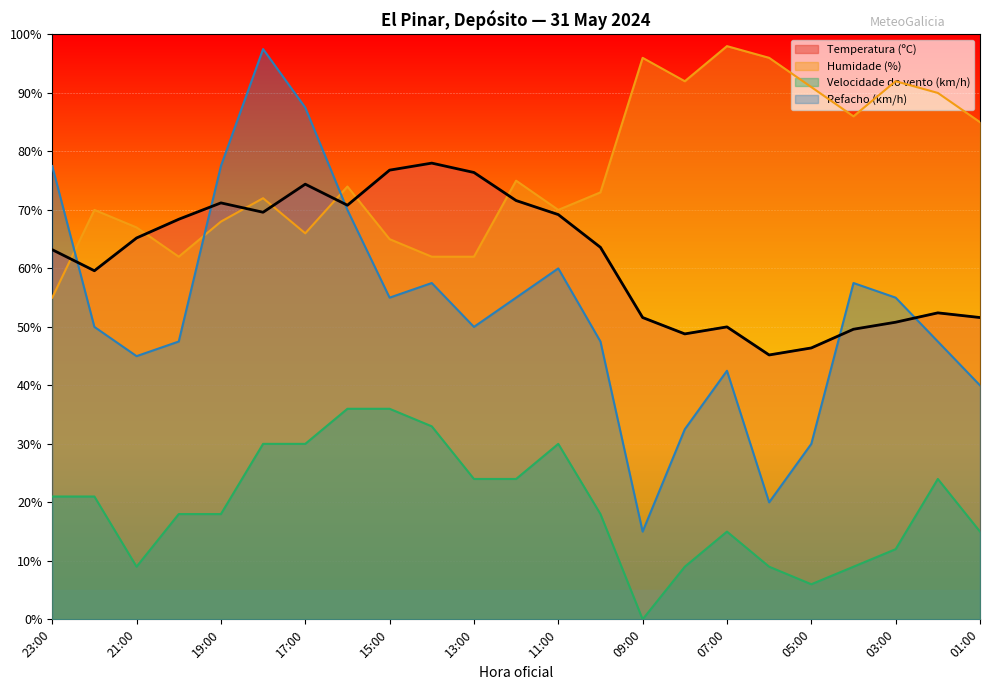

At which label does Refacho (km/h) first exceed 50?

23:00